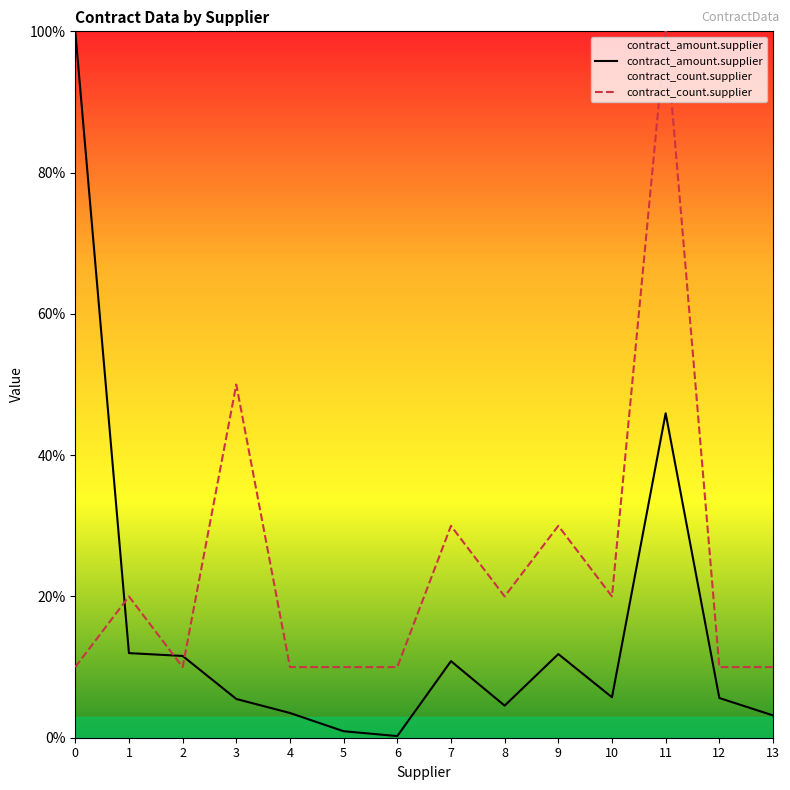

At 11, list the series in order from largest to smallest.

contract_count.supplier, contract_amount.supplier